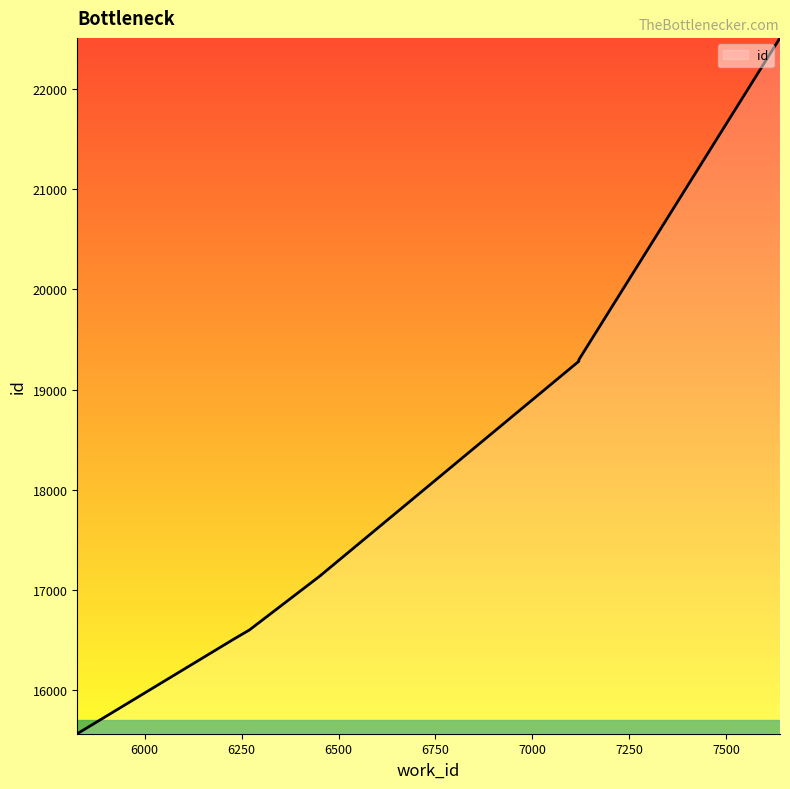

What is the greatest value displayed?

22512